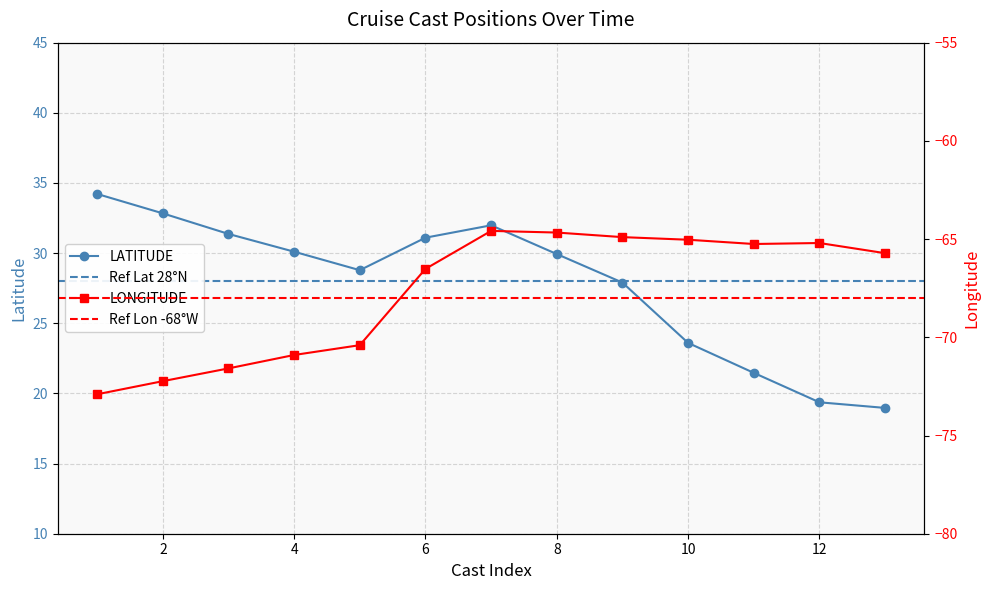

What is the sum of the LATITUDE values at 12 and 10?

43.0